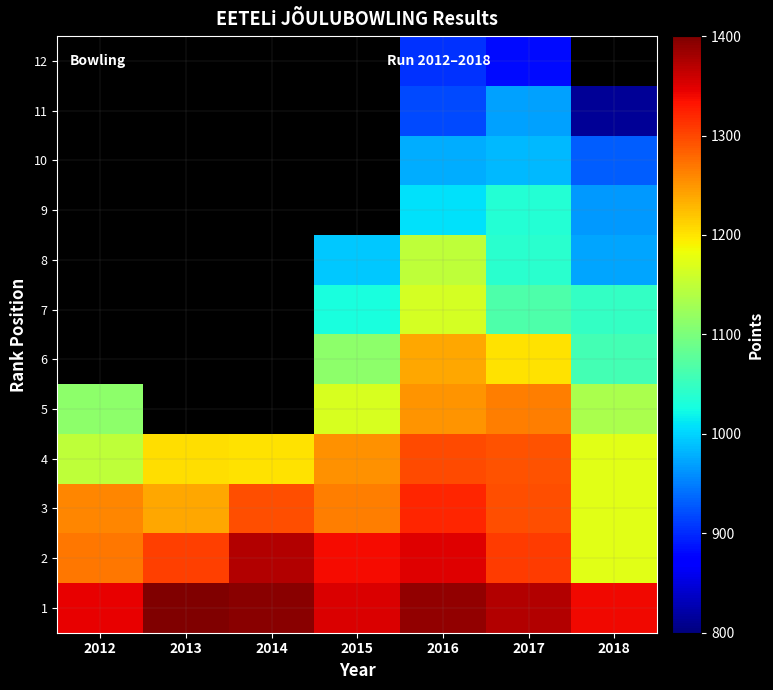

At which category is the sum across all series the highest?

2016